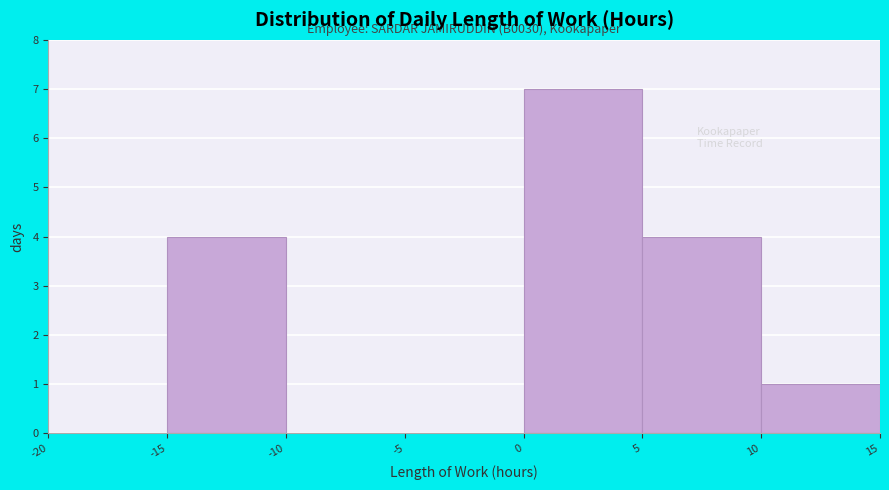

Which range on the x-axis has the tallest bar?

0 to 5